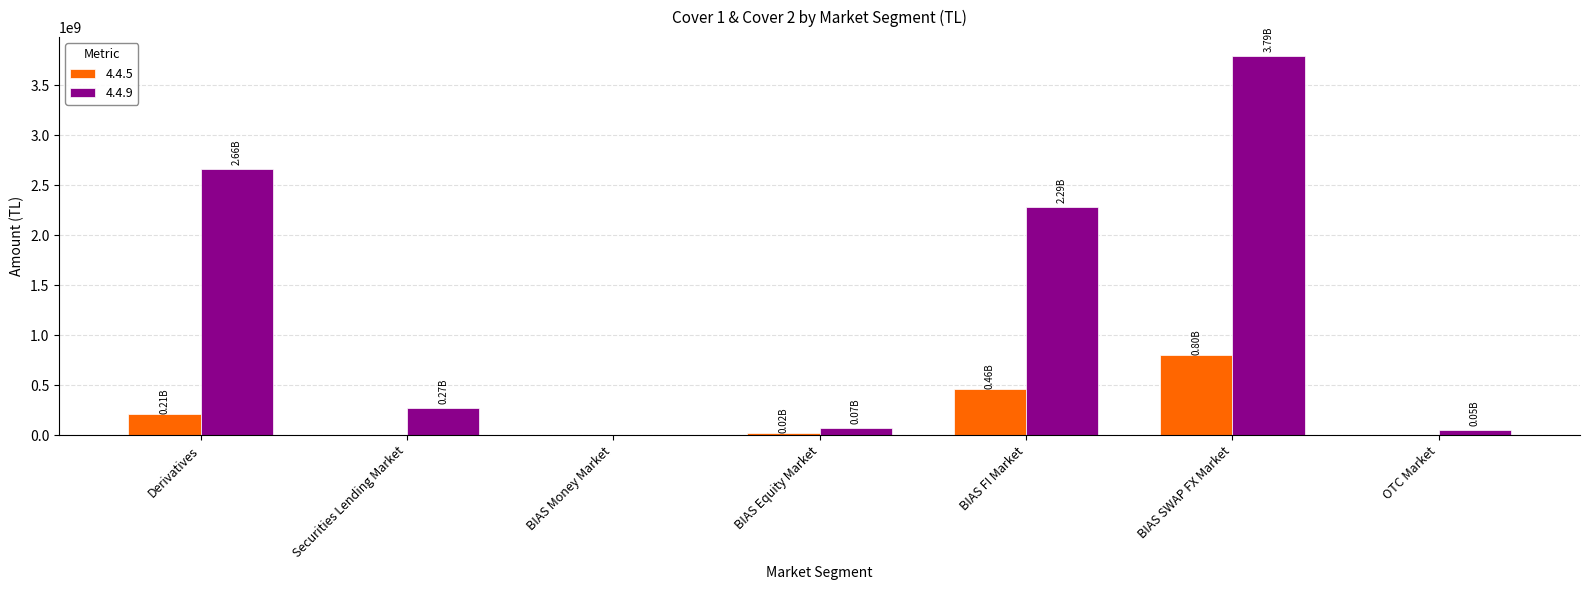

Which category has the highest value in the 4.4.9 series?

BIAS SWAP FX Market